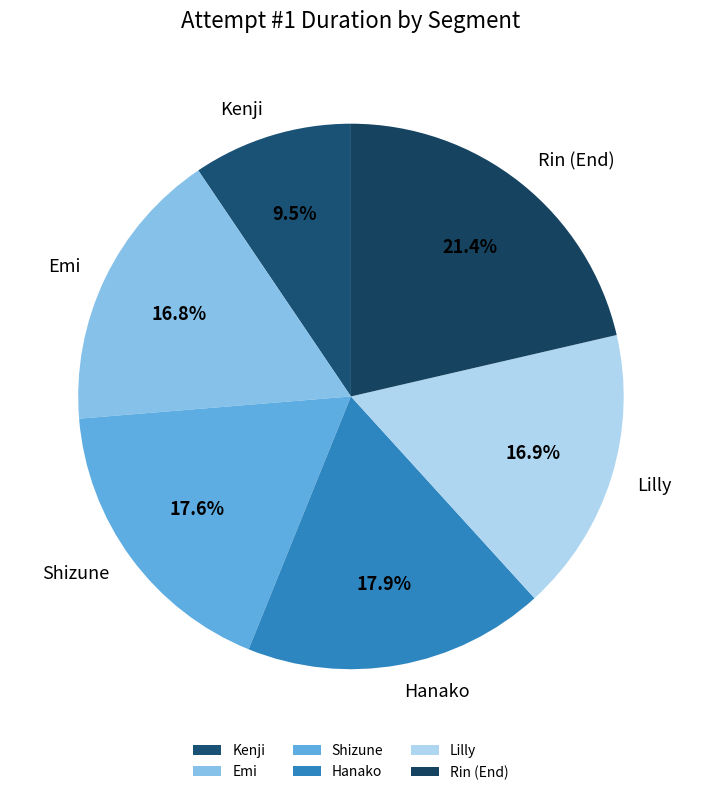

To the nearest percent, what is the difference between the largest and smallest slice percentages?

12%